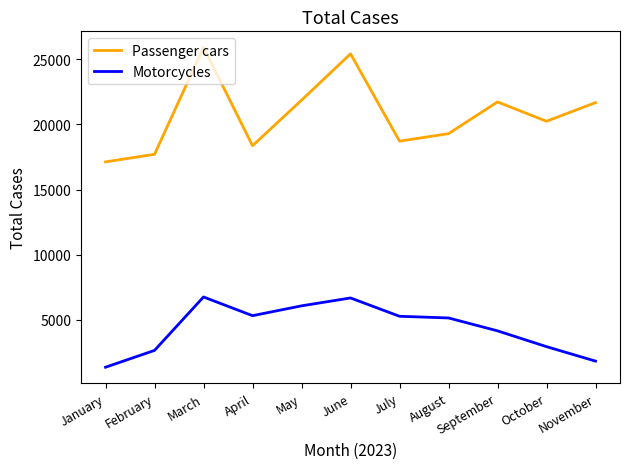

What is the maximum value shown in the chart?

25915